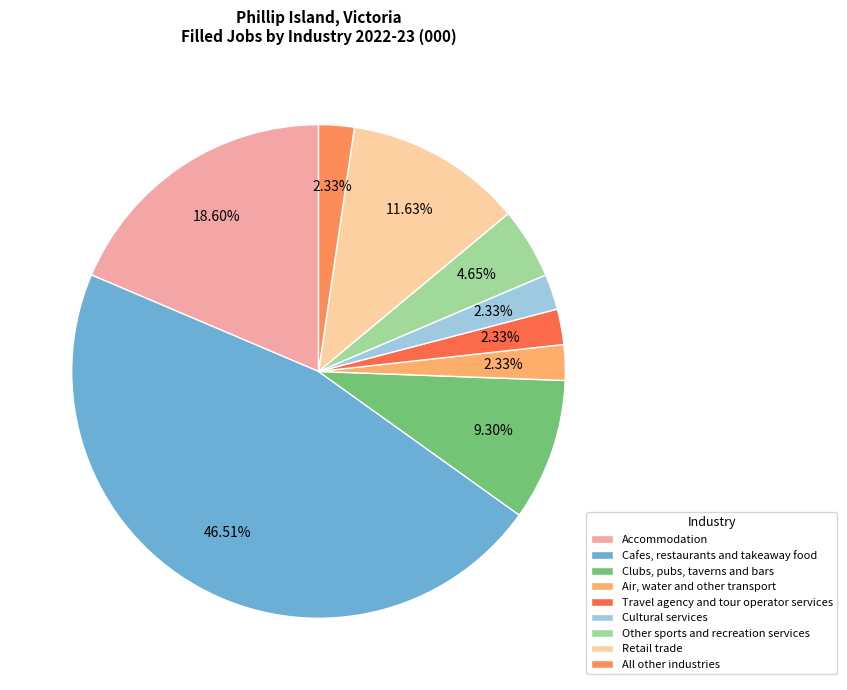

The All other industries slice represents 2% of the pie. True or false?

True